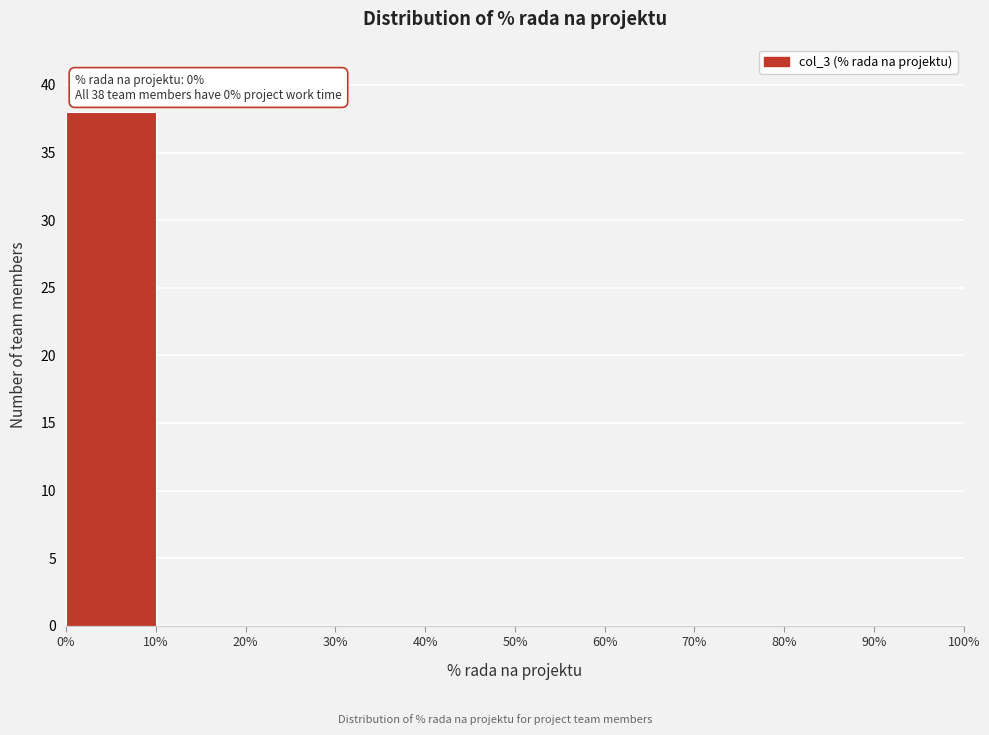

Over which range of the x-axis is the bar tallest?

0% to 10%